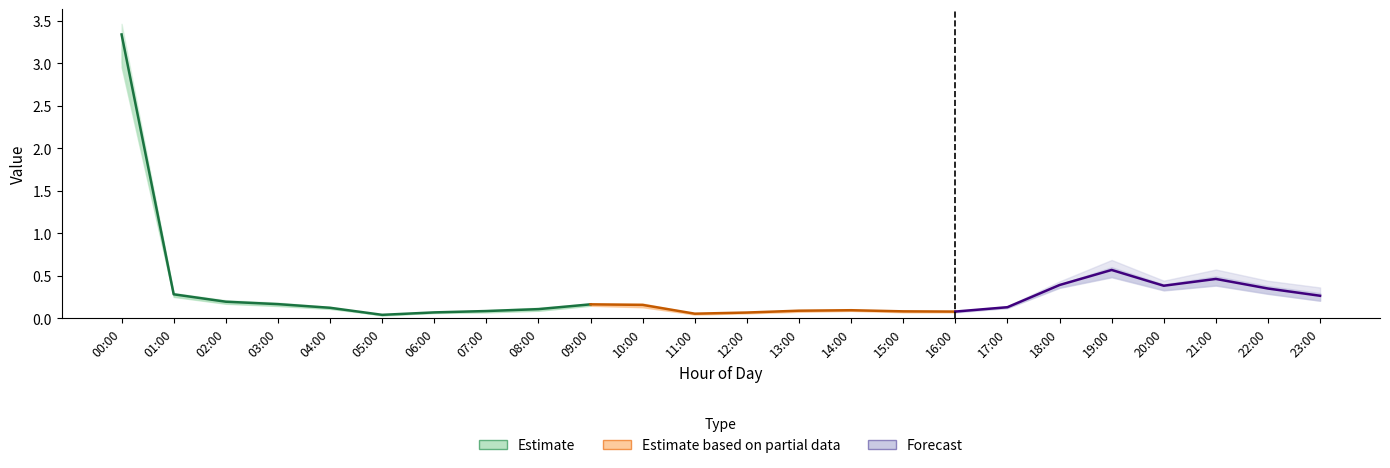

At how many categories does at least one series exceed 0?

24